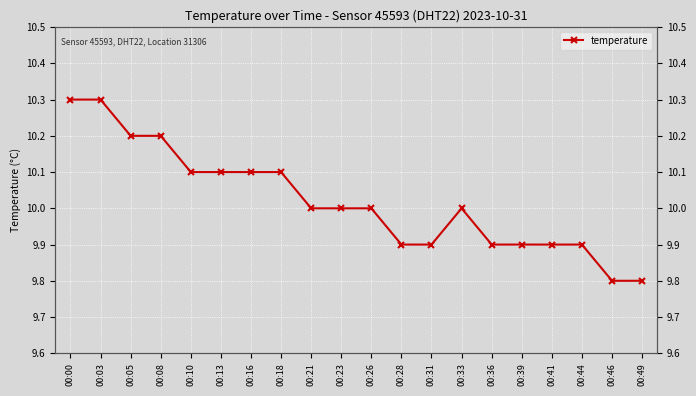

Approximately how many times larger is the value at 00:46 compared to 00:36?

1.0